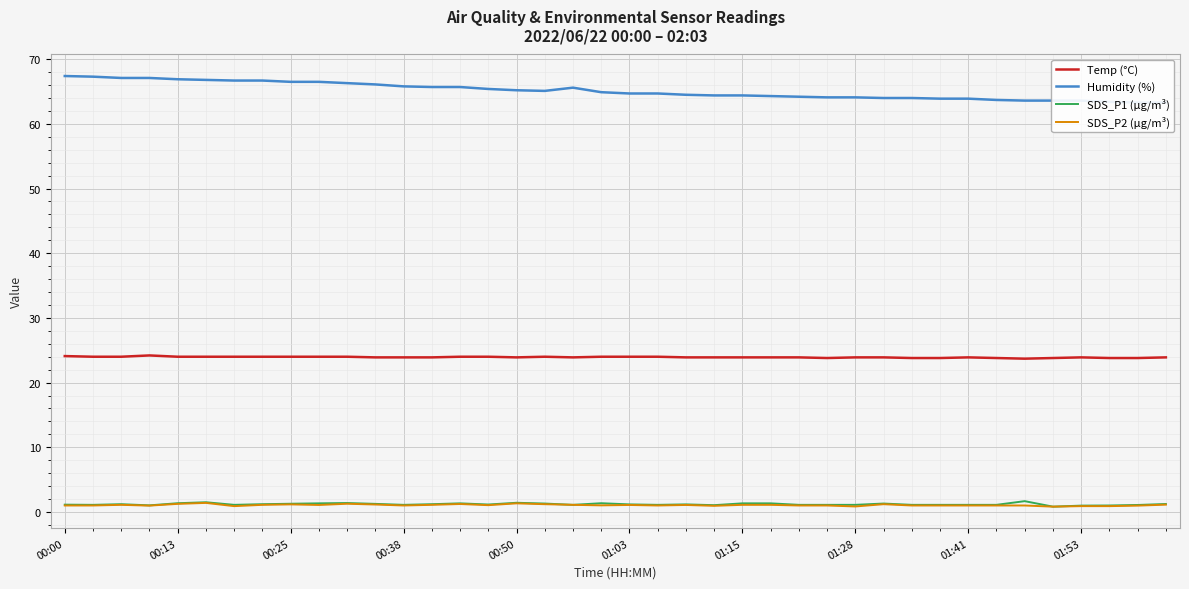

How many Temp (°C) values are between 23 and 24?

38